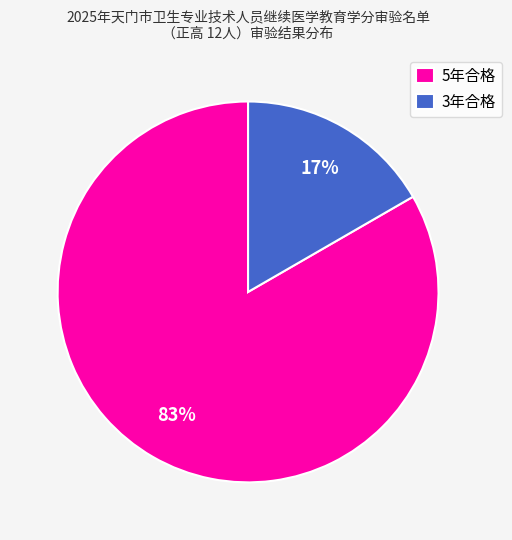

To the nearest percent, what is the combined percentage of 3年合格 and 5年合格?

100%